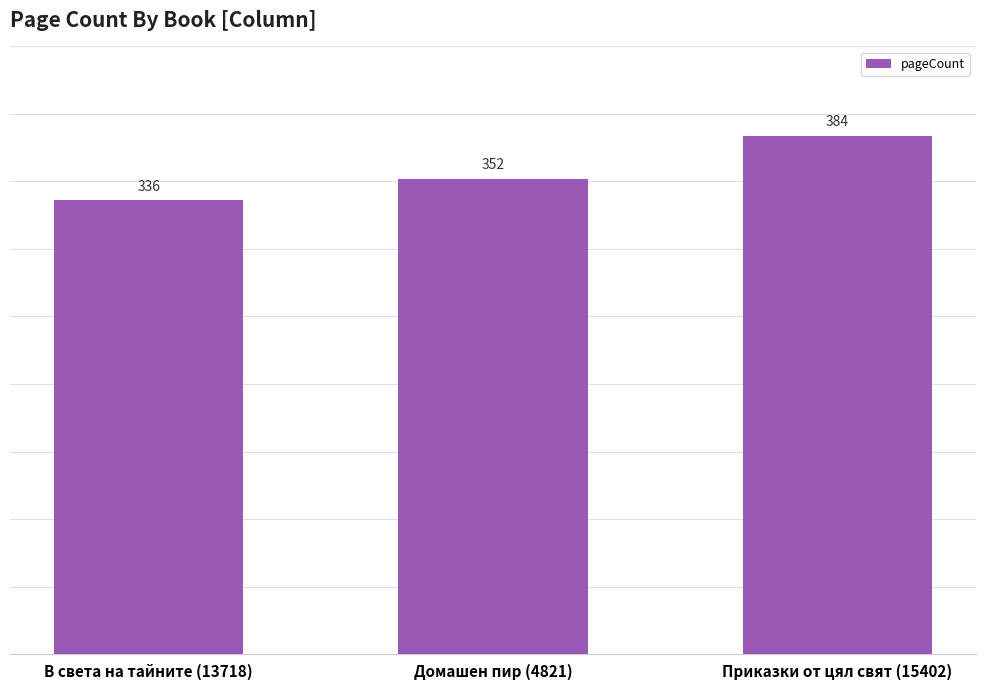

What is the sum of all values?

1072